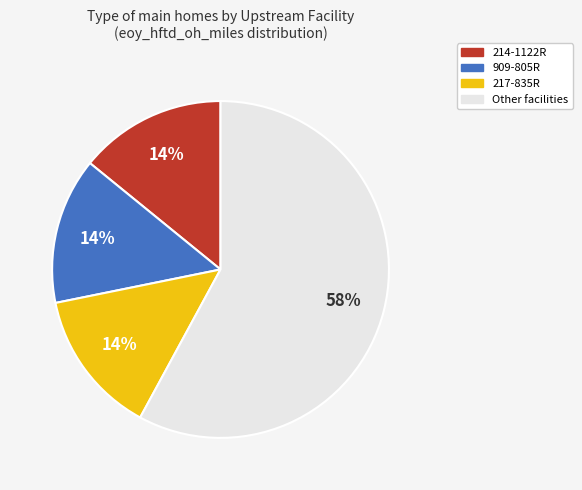

Is there any slice that represents more than half of the pie?

Yes